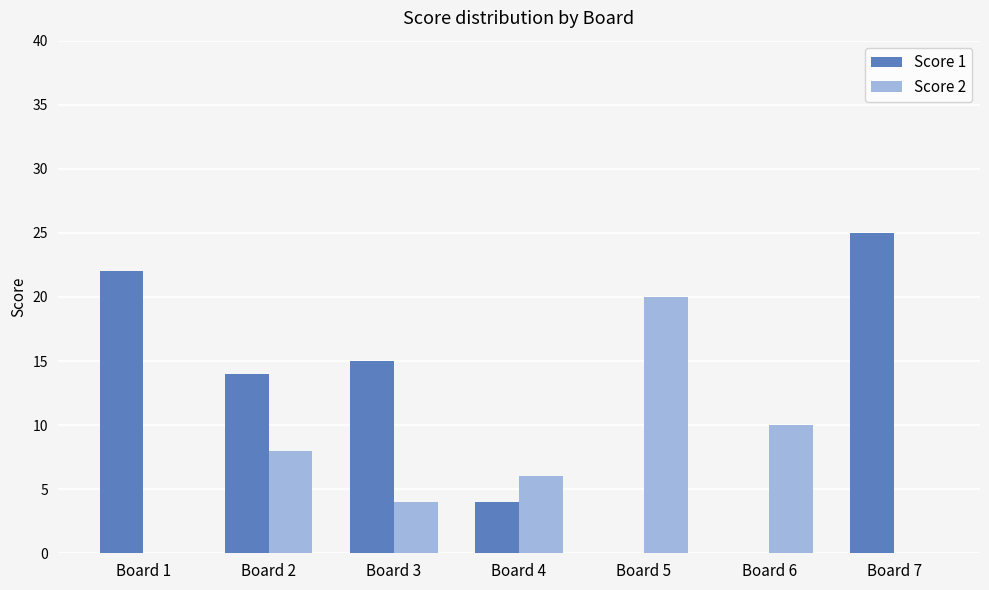

What is the maximum value for Score 2?

20